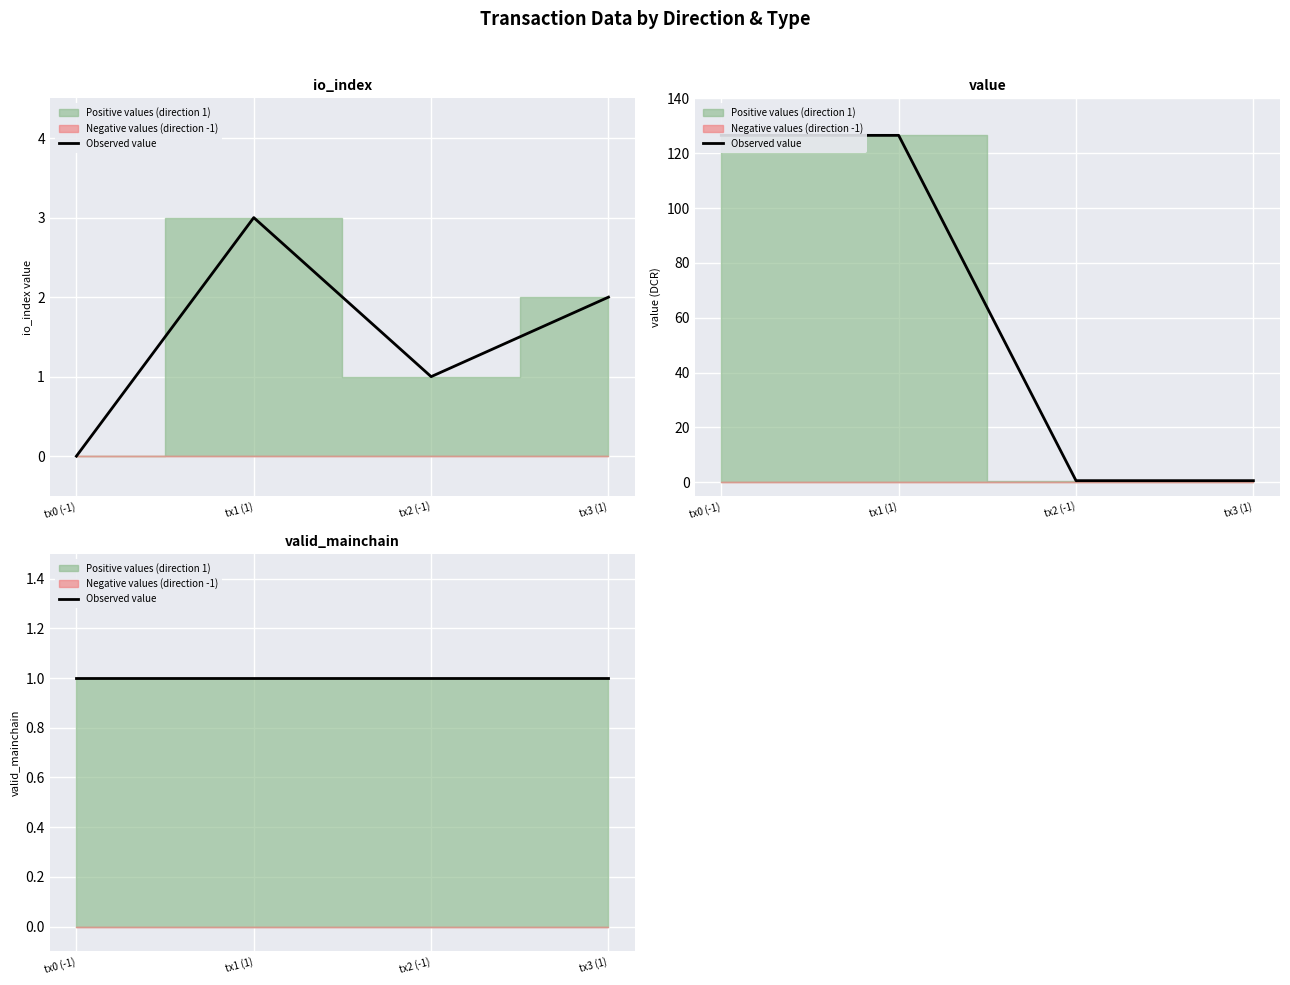

How many data points in value are above 126?

2